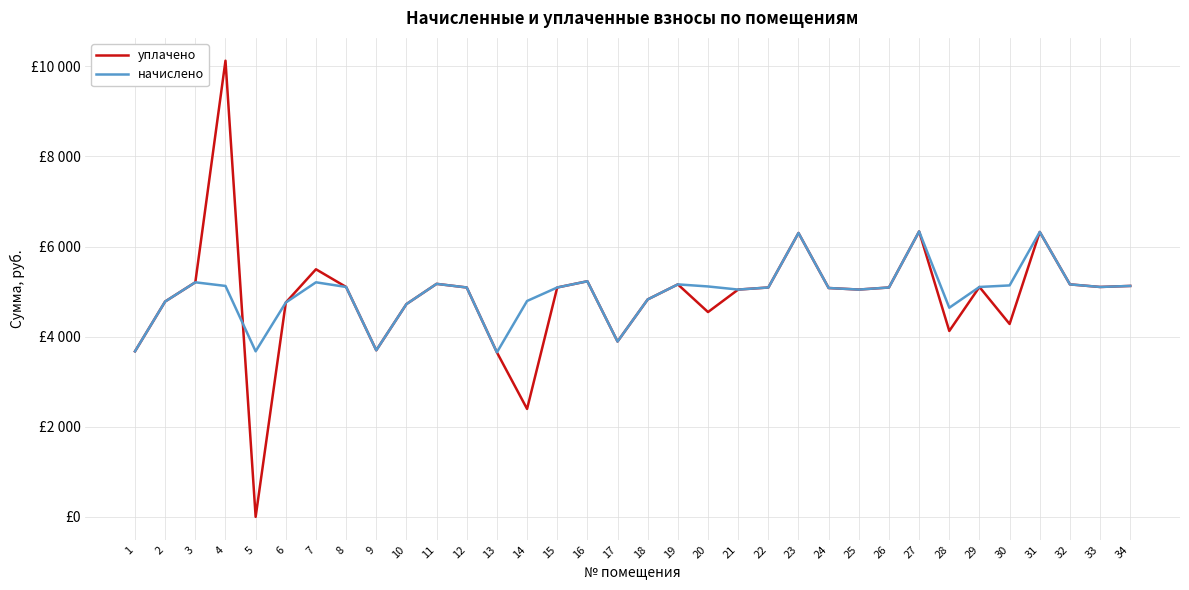

Is the value of начислено at 23 greater than the value of уплачено at 16?

Yes